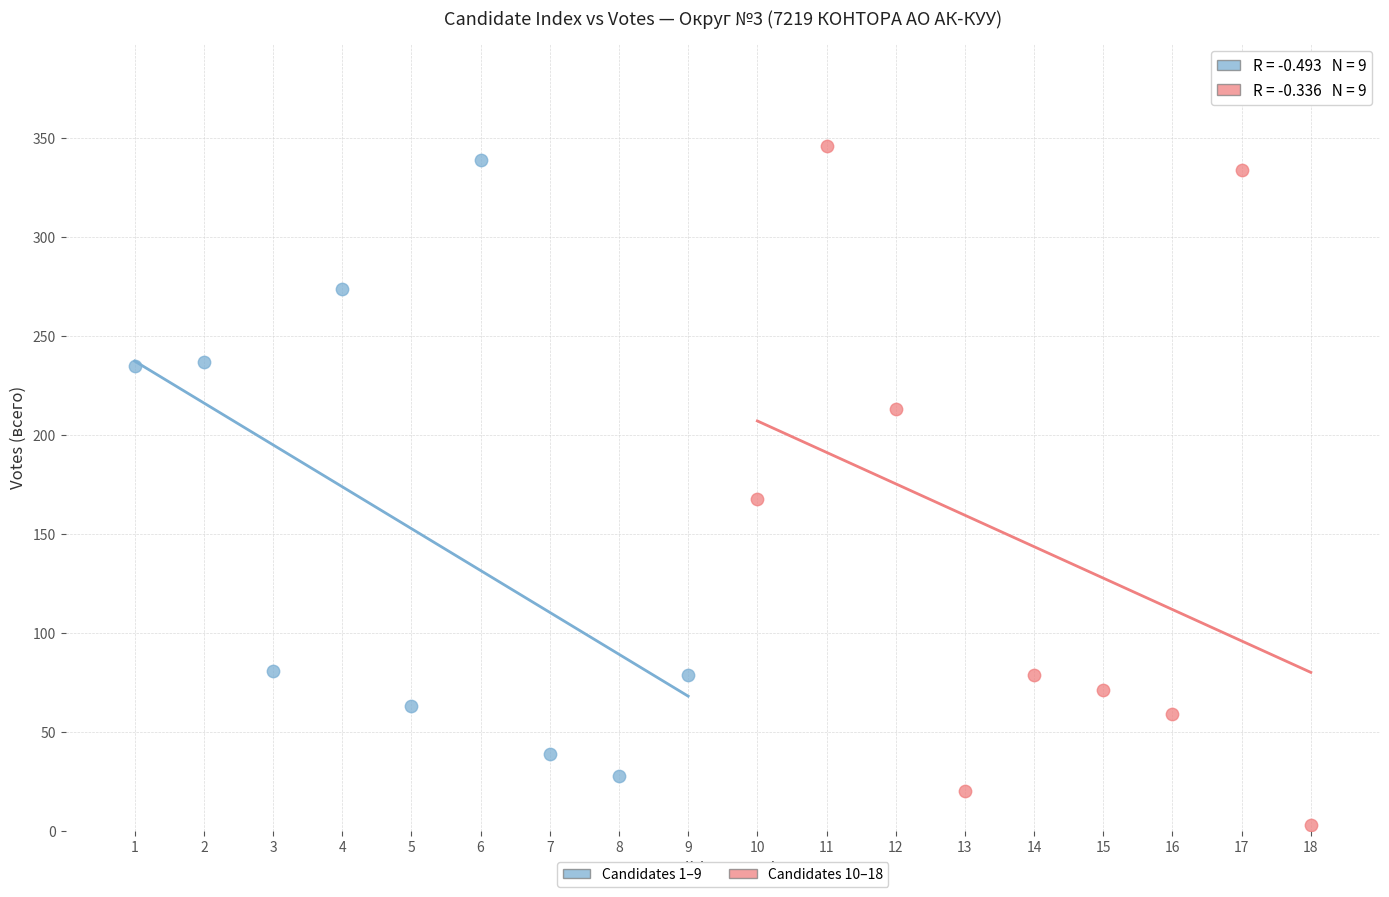

Which series contains the lowest Y value?

Candidates 10–18